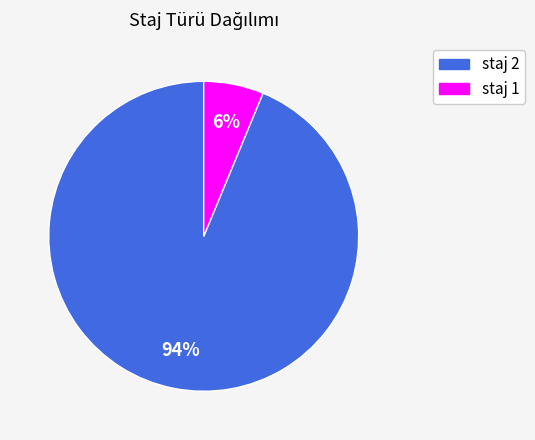

To the nearest percent, what is the average slice percentage?

50%